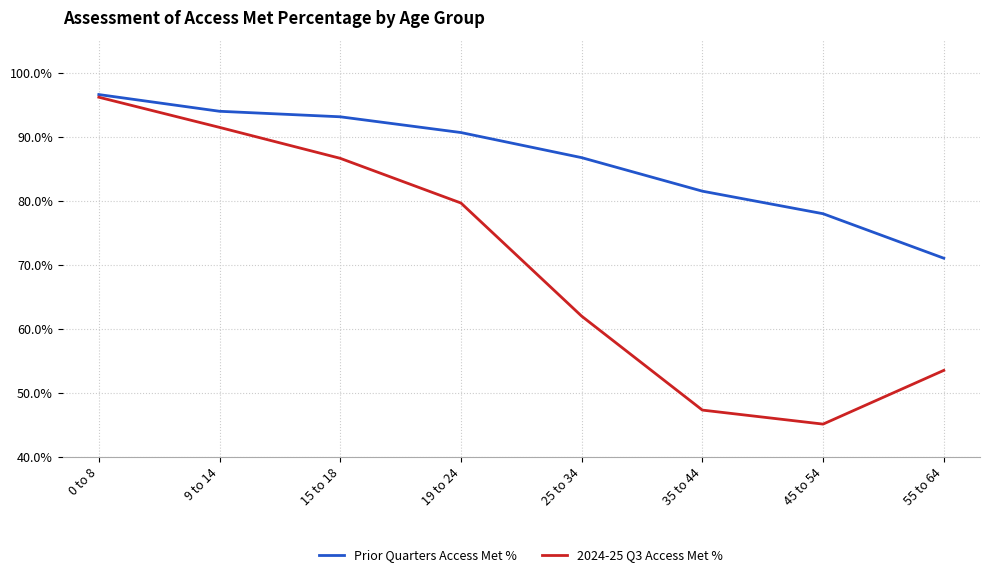

What is the label of the 8th point from the right?

0 to 8